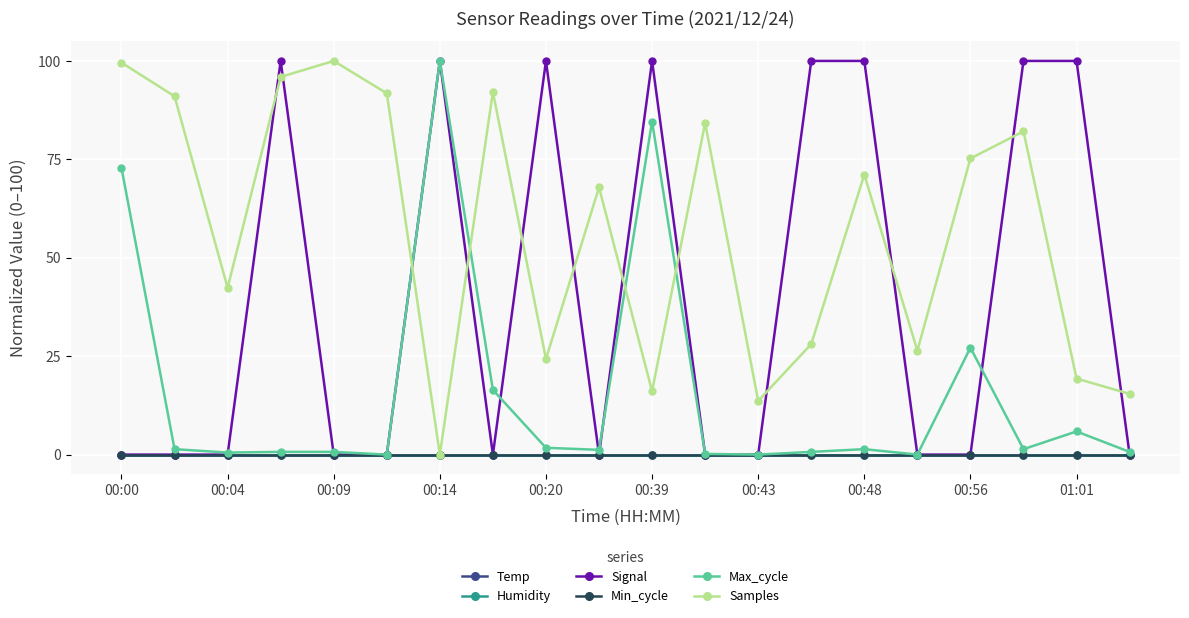

How many lines are shown in the chart?

6